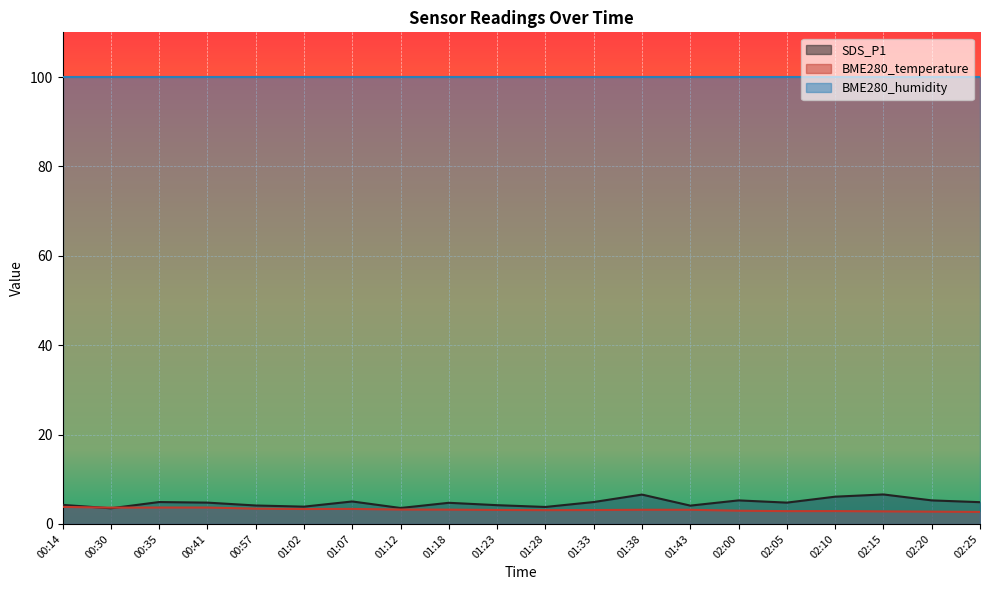

What is the maximum value for BME280_temperature?

3.8